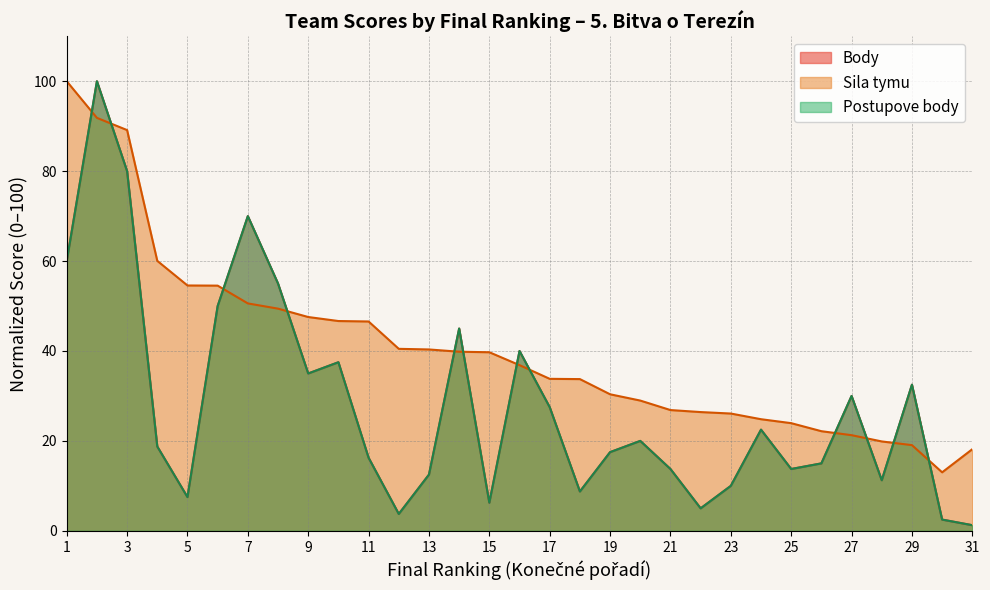

Which series has the largest total across all categories?

Sila tymu